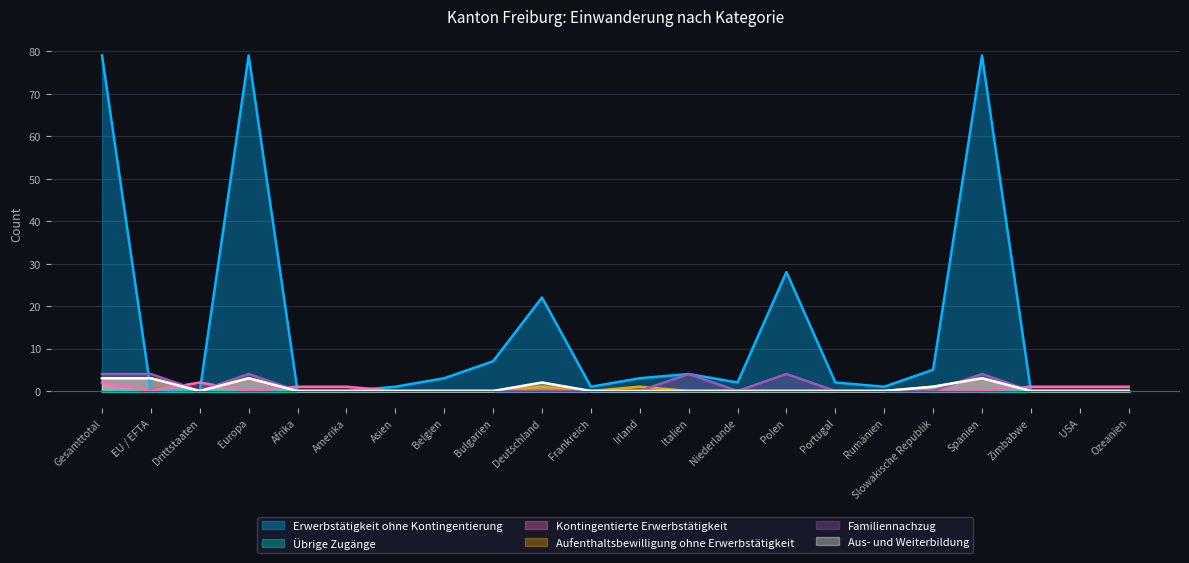

True or false: Aus- und Weiterbildung has a value of 0 at Asien.

True